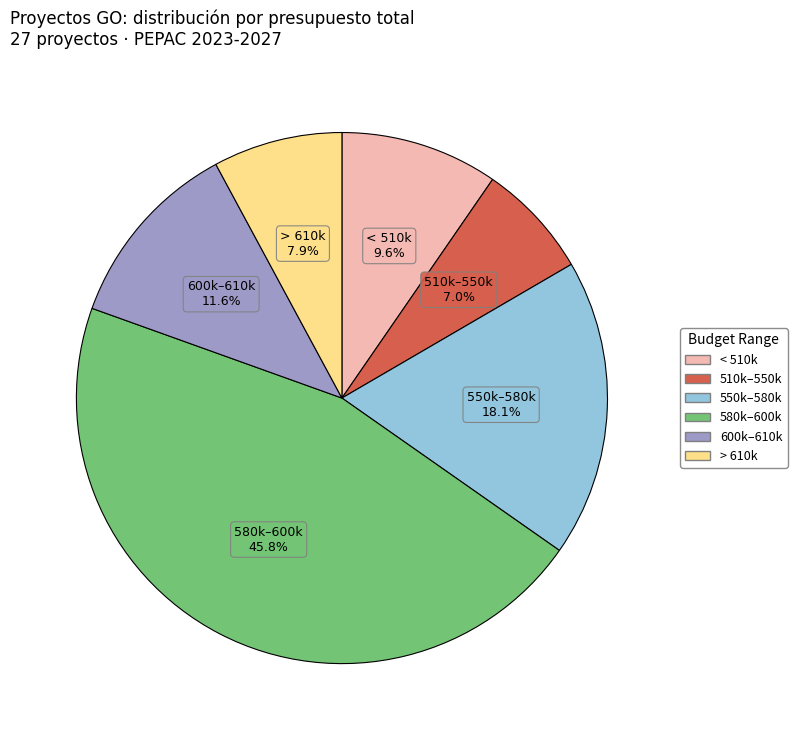

Is there a majority slice in this chart?

No